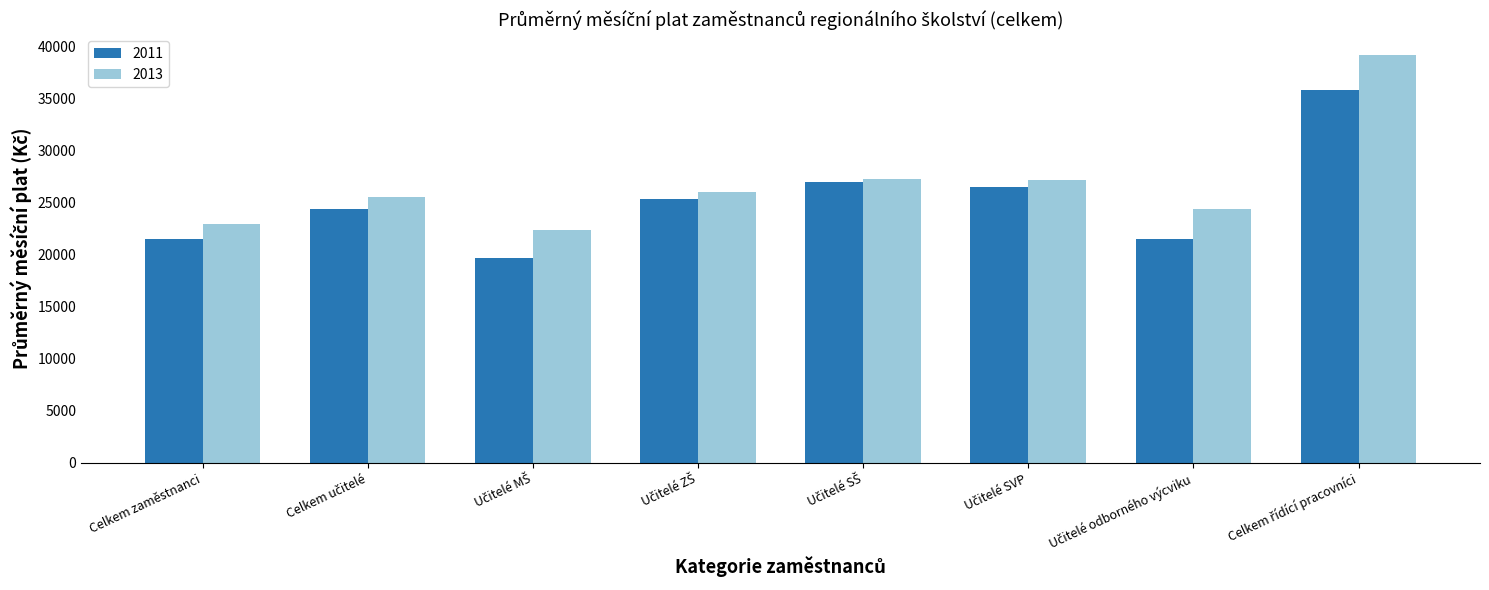

What is the minimum value shown in the chart?

19747.2